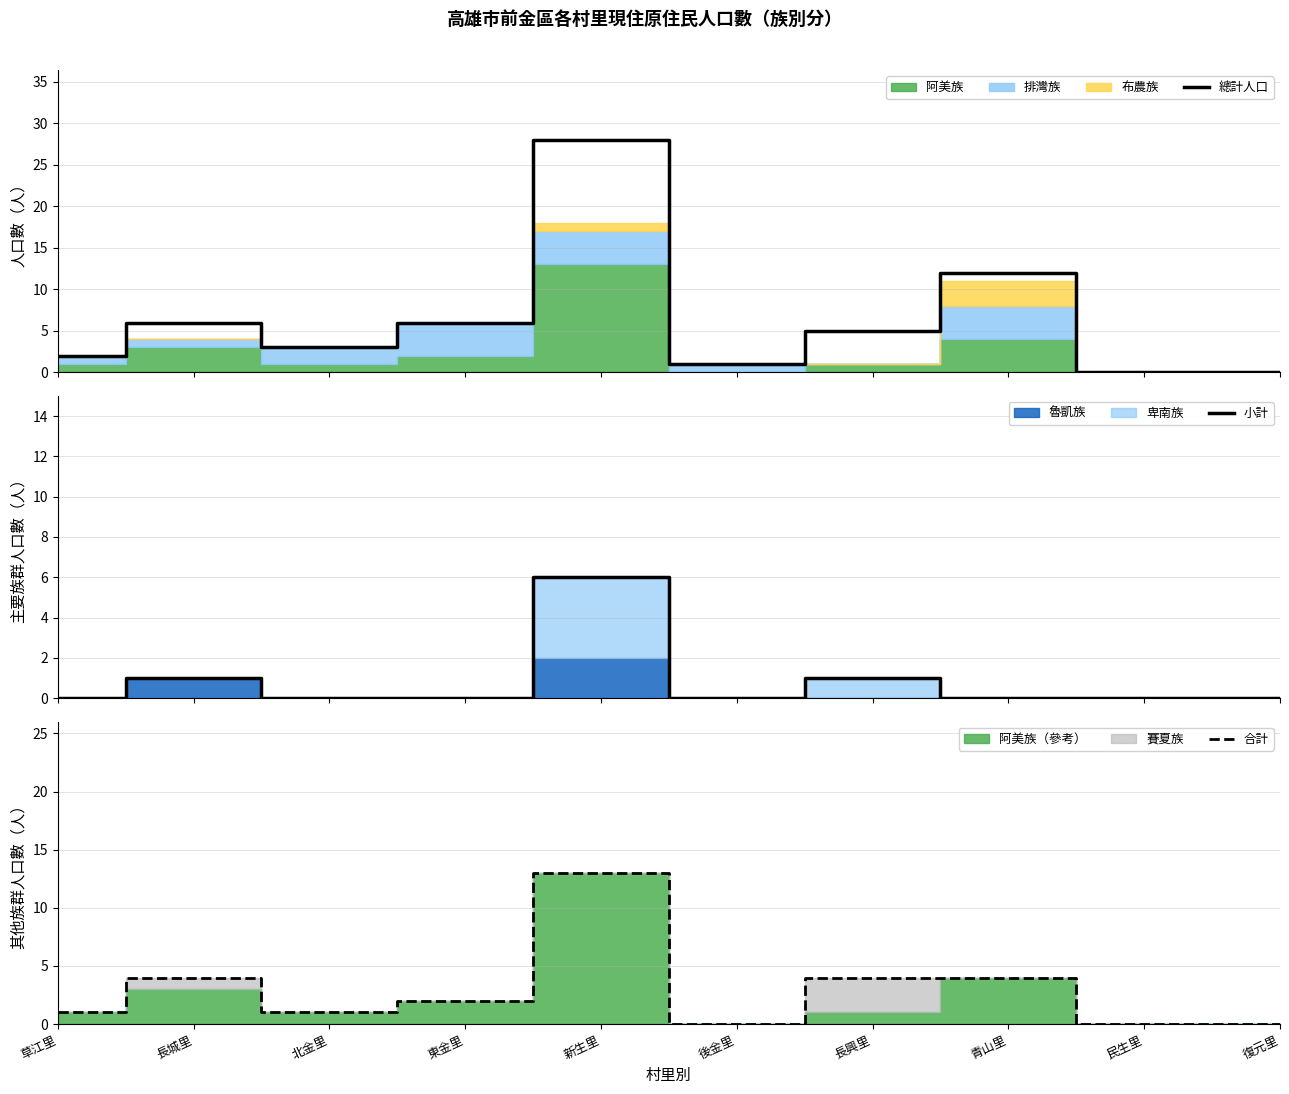

Is it true that 小計 equals 2 at 後金里?

False